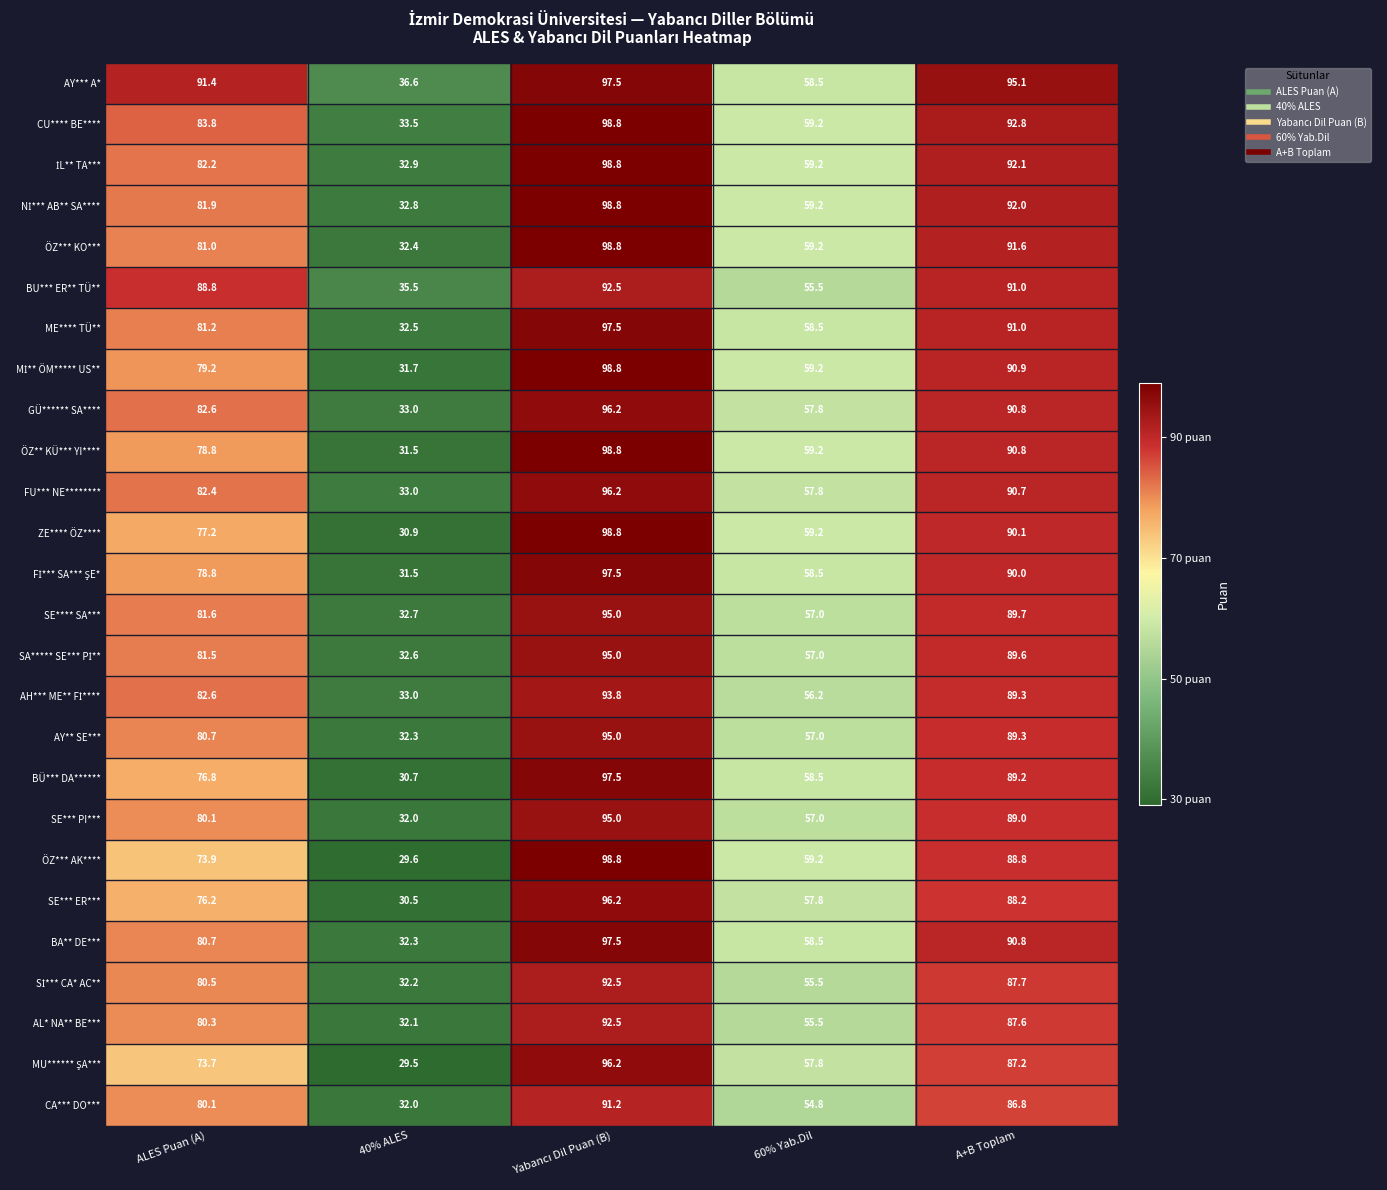

At which label does ME**** TÜ** first exceed 81?

ALES Puan (A)